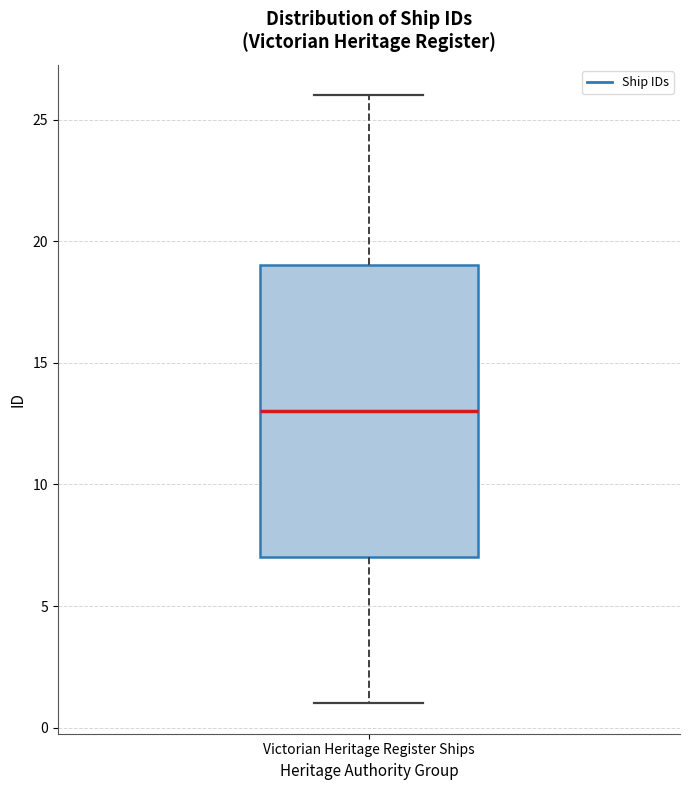

Where is the lower edge of the box for Victorian Heritage Register Ships on the y-axis? The values are not printed on the chart, so give them approximately, as read against the axis.

7